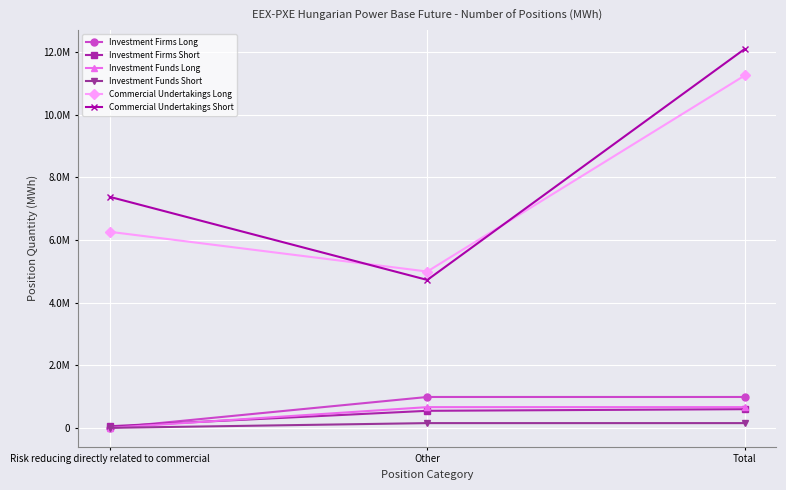

What is the label of the 3rd point from the left?

Total